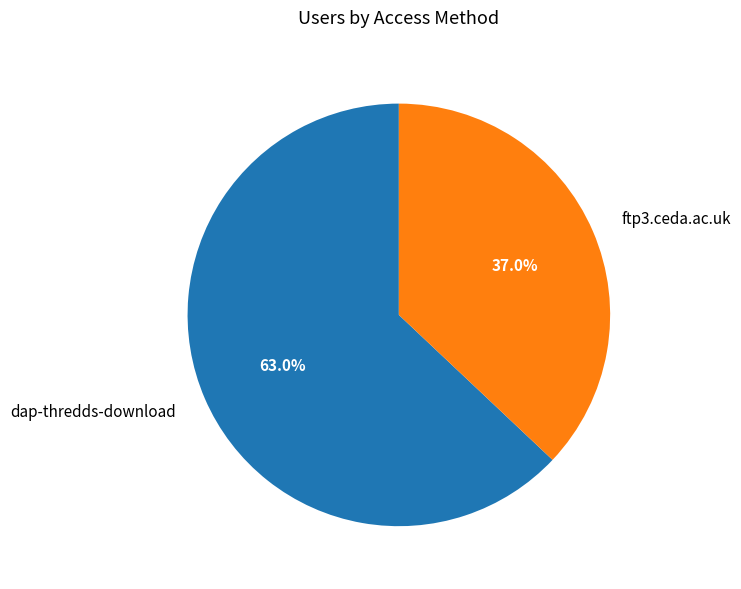

Which slice is the largest?

dap-thredds-download